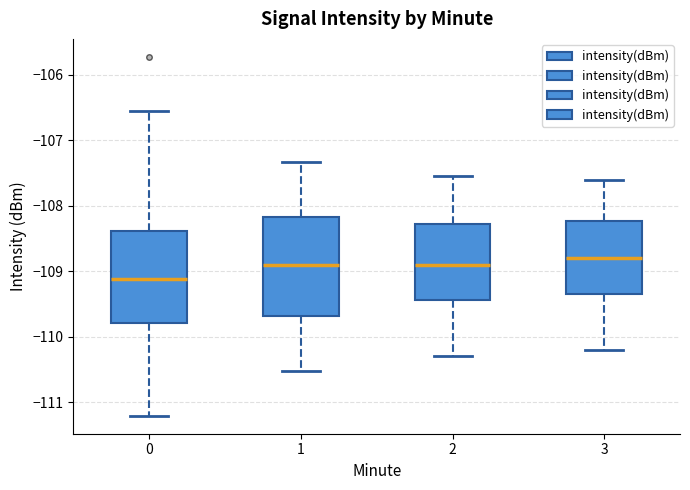

Where does the median line of the box at x = 1 sit on the y-axis? The values are not printed on the chart, so give them approximately, as read against the axis.

-108.9